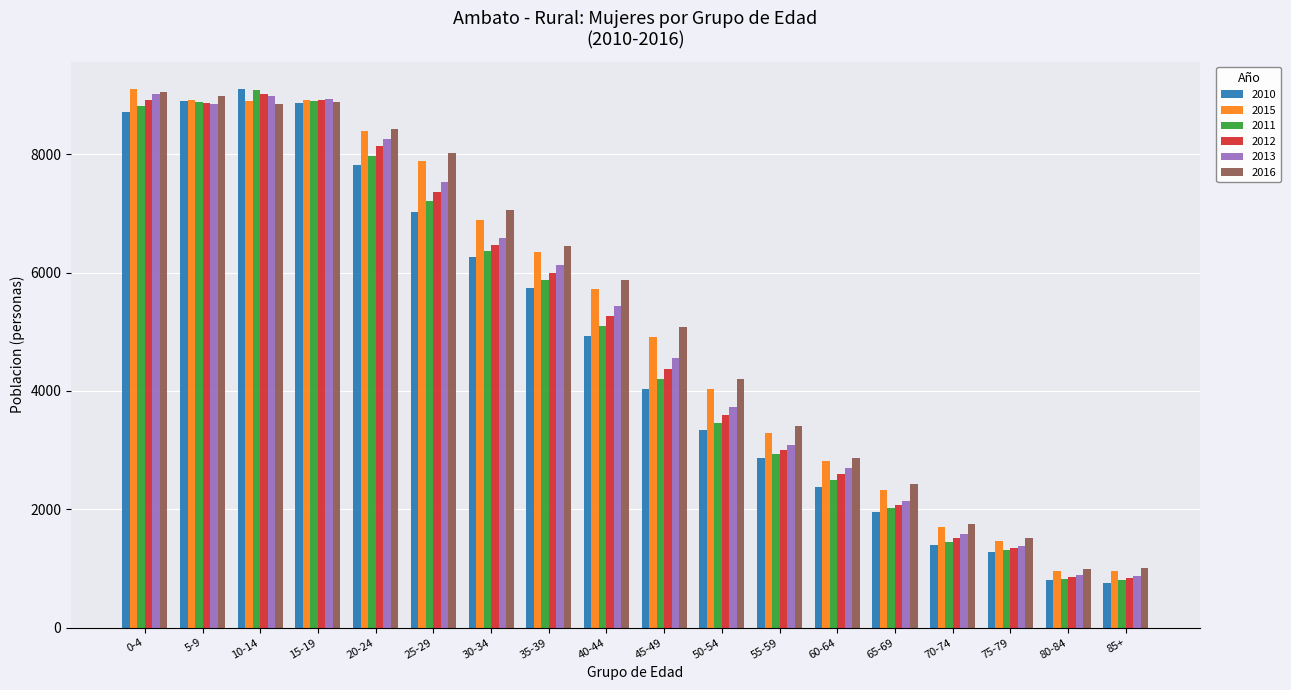

List the series in order of their overall mean, lowest first.

2010, 2011, 2012, 2013, 2015, 2016